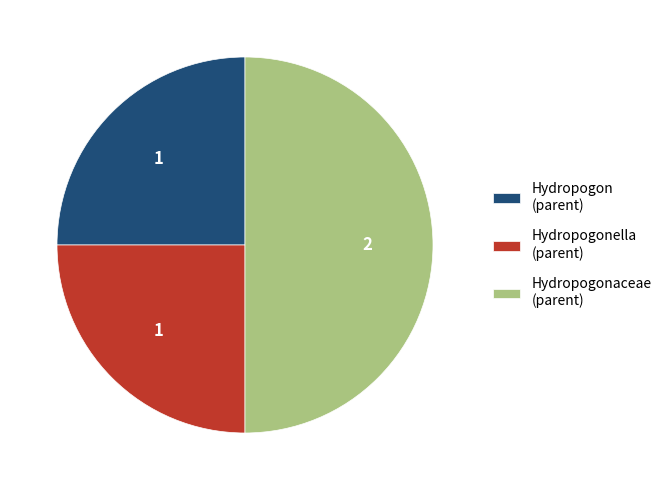

Is it true that Hydropogonella (parent) is 25% of the pie?

True